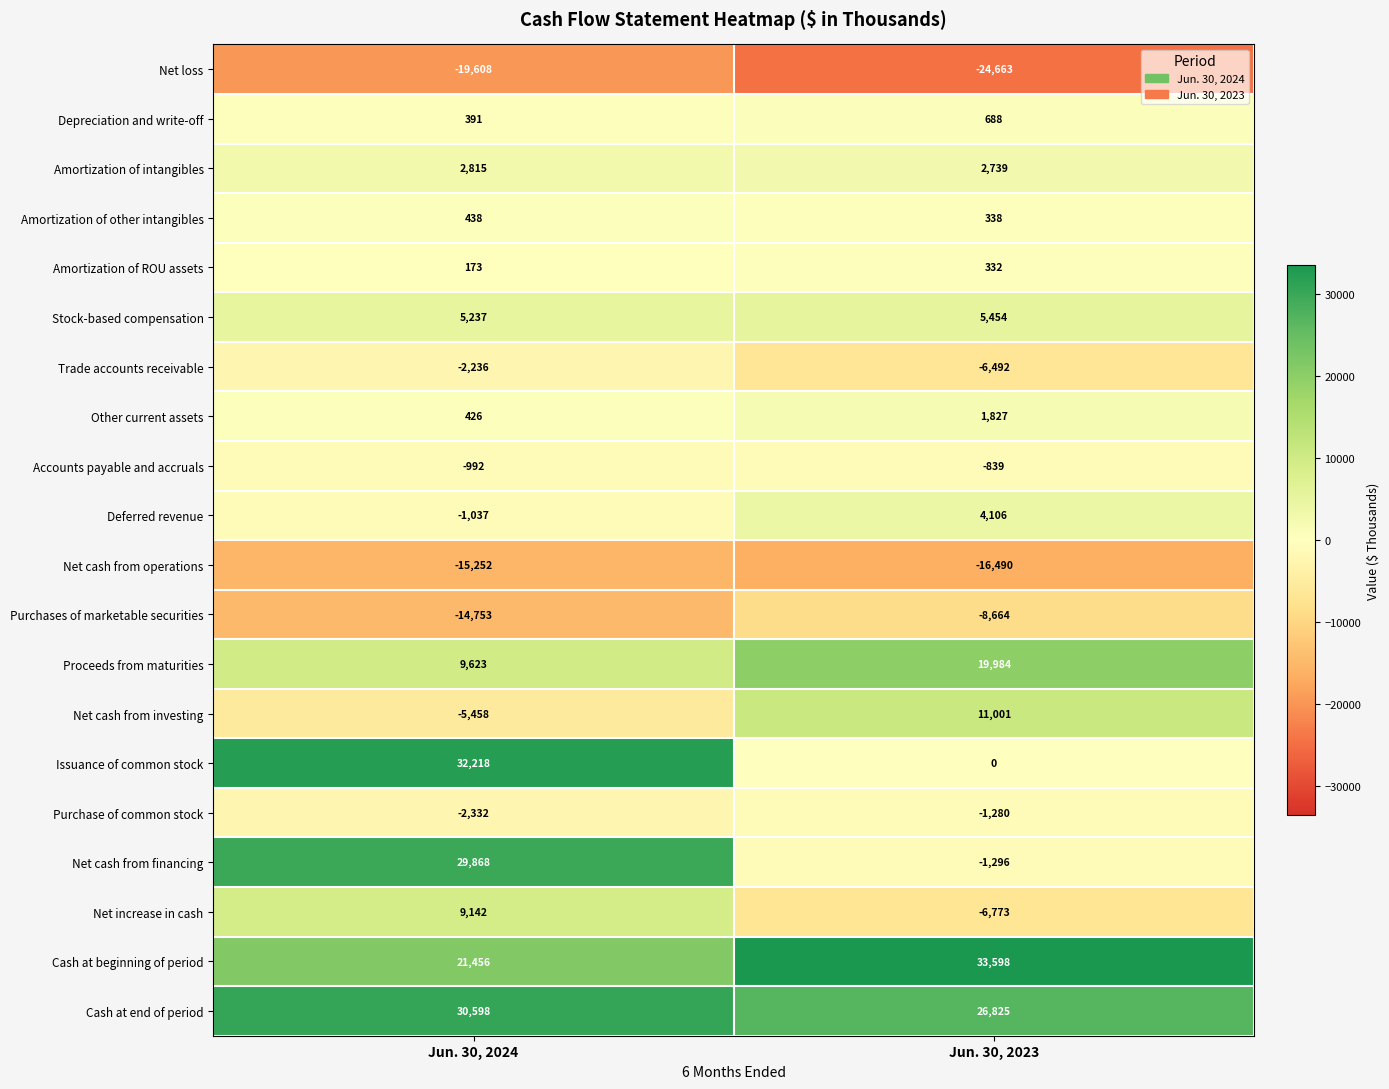

List the series in order of their peak value, lowest first.

Net loss, Net cash from operations, Purchases of marketable securities, Trade accounts receivable, Purchase of common stock, Accounts payable and accruals, Amortization of ROU assets, Amortization of other intangibles, Depreciation and write-off, Other current assets, Amortization of intangibles, Deferred revenue, Stock-based compensation, Net increase in cash, Net cash from investing, Proceeds from maturities, Net cash from financing, Cash at end of period, Issuance of common stock, Cash at beginning of period